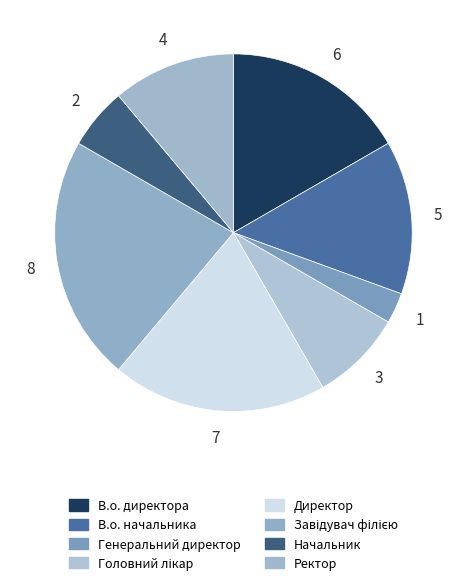

Is there a majority slice in this chart?

No